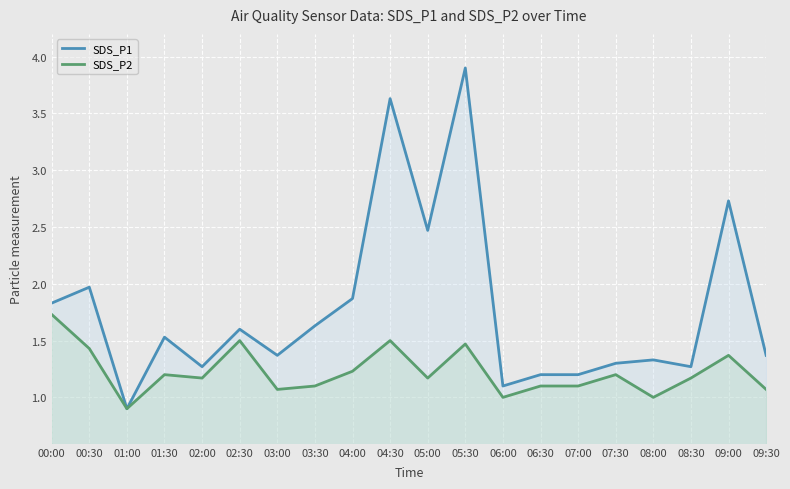

Reading left to right, what are all the values shown in this chart?

SDS_P1: 00:00=1.8	00:30=2.0	01:00=0.9	01:30=1.5	02:00=1.3	02:30=1.6	03:00=1.4	03:30=1.6	04:00=1.9	04:30=3.6	05:00=2.5	05:30=3.9	06:00=1.1	06:30=1.2	07:00=1.2	07:30=1.3	08:00=1.3	08:30=1.3	09:00=2.7	09:30=1.4
SDS_P2: 00:00=1.7	00:30=1.4	01:00=0.9	01:30=1.2	02:00=1.2	02:30=1.5	03:00=1.1	03:30=1.1	04:00=1.2	04:30=1.5	05:00=1.2	05:30=1.5	06:00=1.0	06:30=1.1	07:00=1.1	07:30=1.2	08:00=1.0	08:30=1.2	09:00=1.4	09:30=1.1